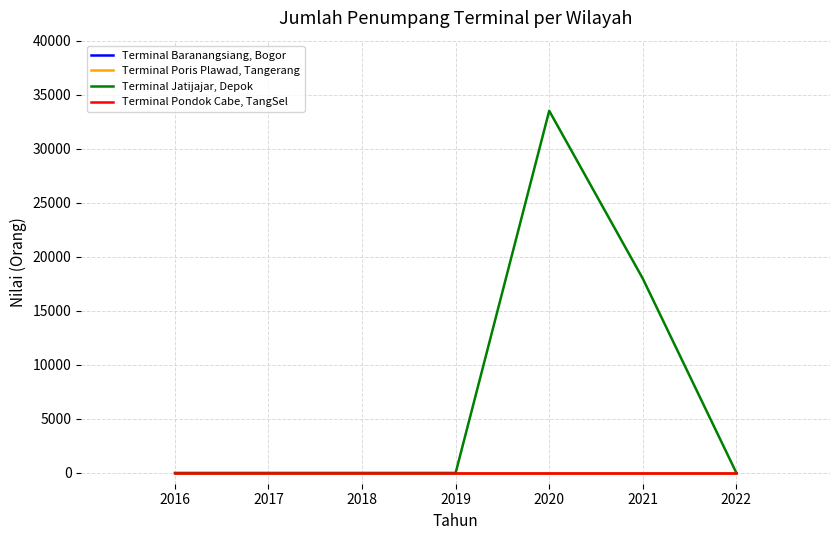

Does the chart display data point markers on the line(s)?

No